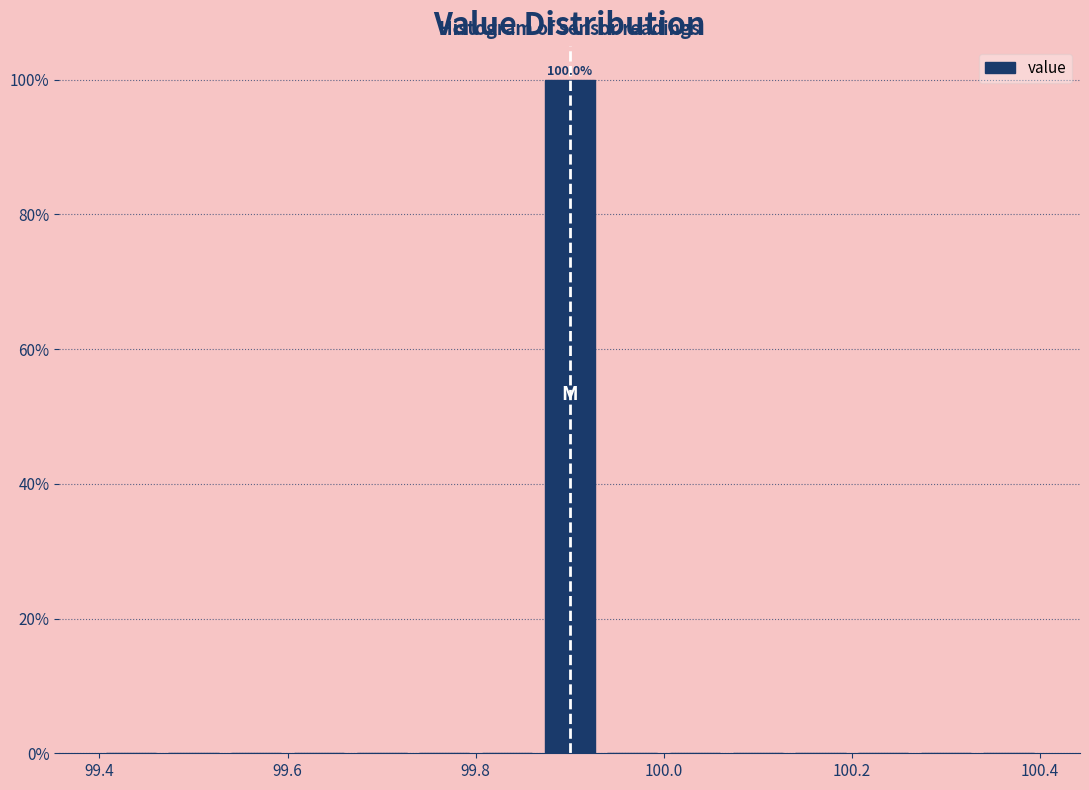

Around what value on the x-axis is the tallest bar? Give the approximate position of its centre, as read against the axis.

99.90